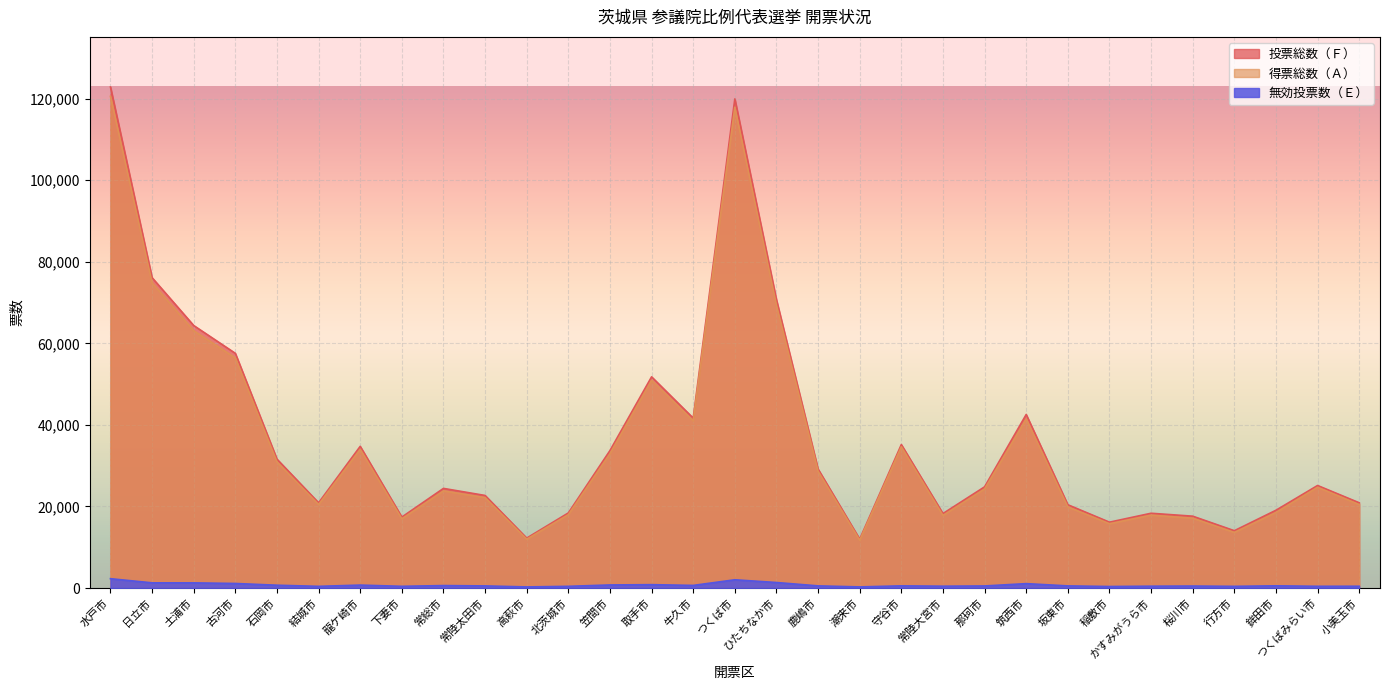

At which category does 投票総数（Ｆ） reach its first local valley?

結城市